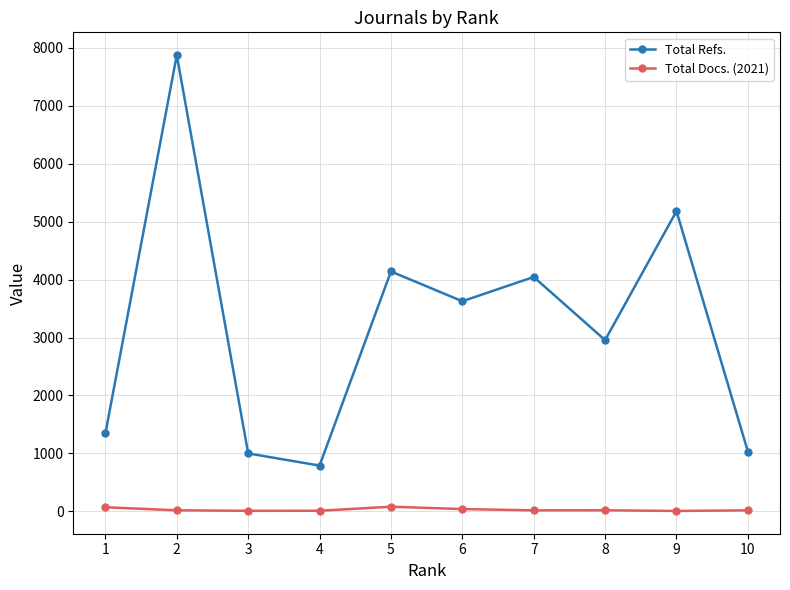

What is the greatest value displayed?

7876